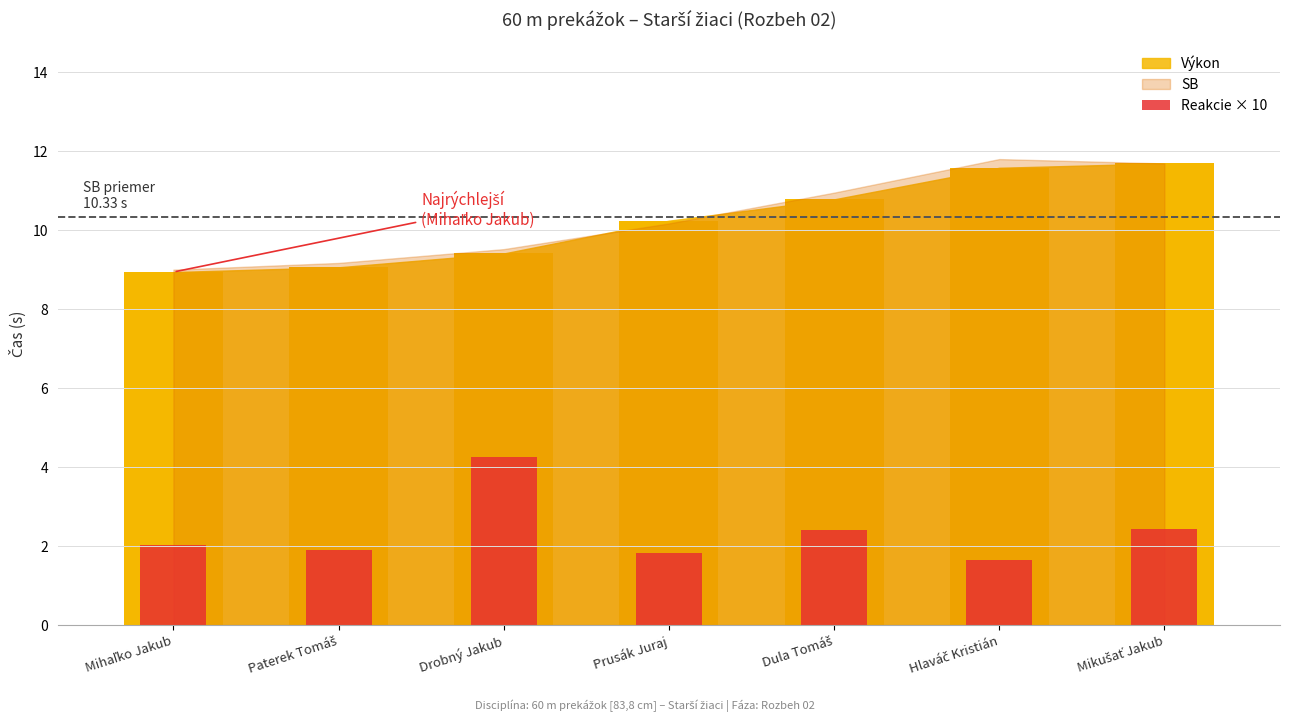

Which category has the lowest value across all series?

Hlaváč Kristián